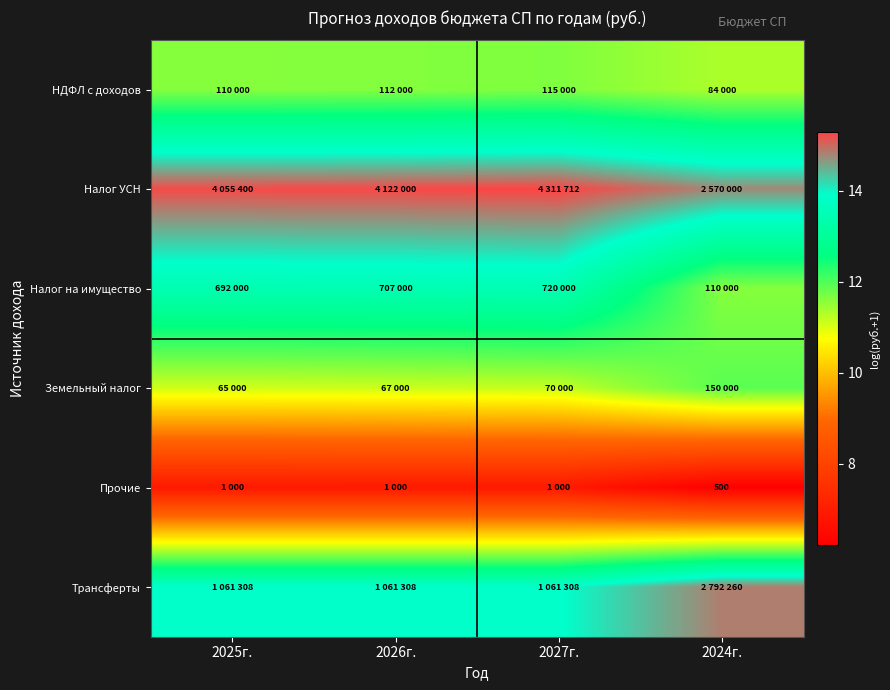

Rank the series by their maximum value, from lowest to highest.

Прочие, НДФЛ с доходов, Земельный налог, Налог на имущество, Трансферты, Налог УСН